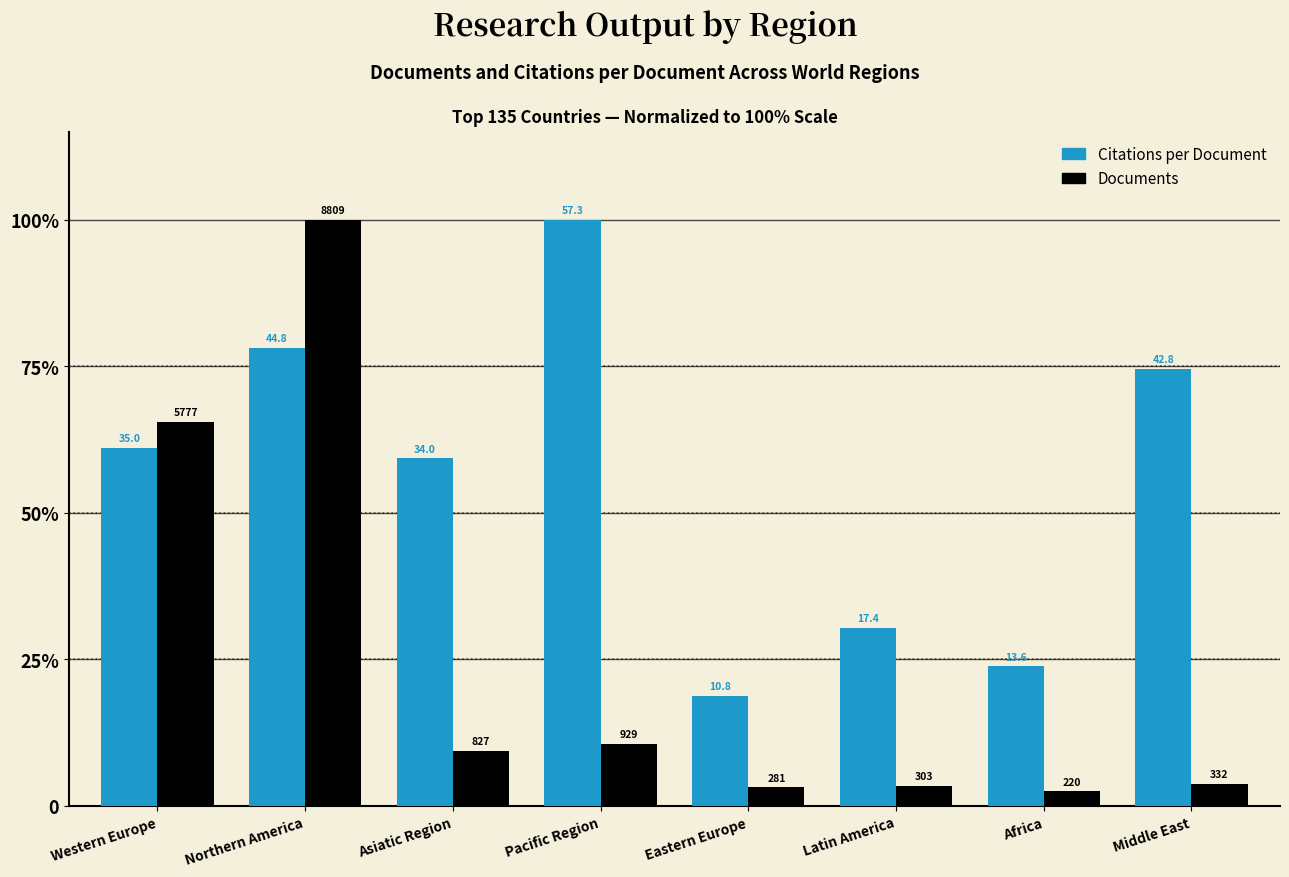

Are the bars horizontal?

No